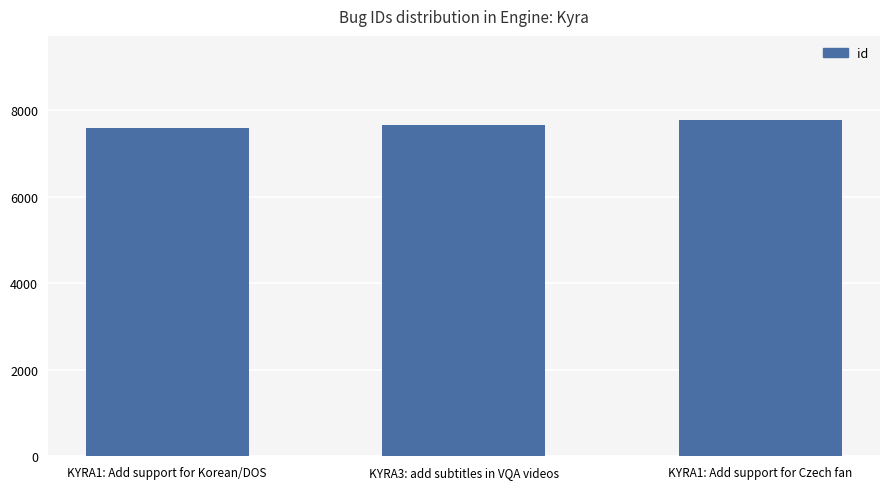

What is the ratio of the value at KYRA1: Add support for Czech fan to the value at KYRA3: add subtitles in VQA videos?

1.0